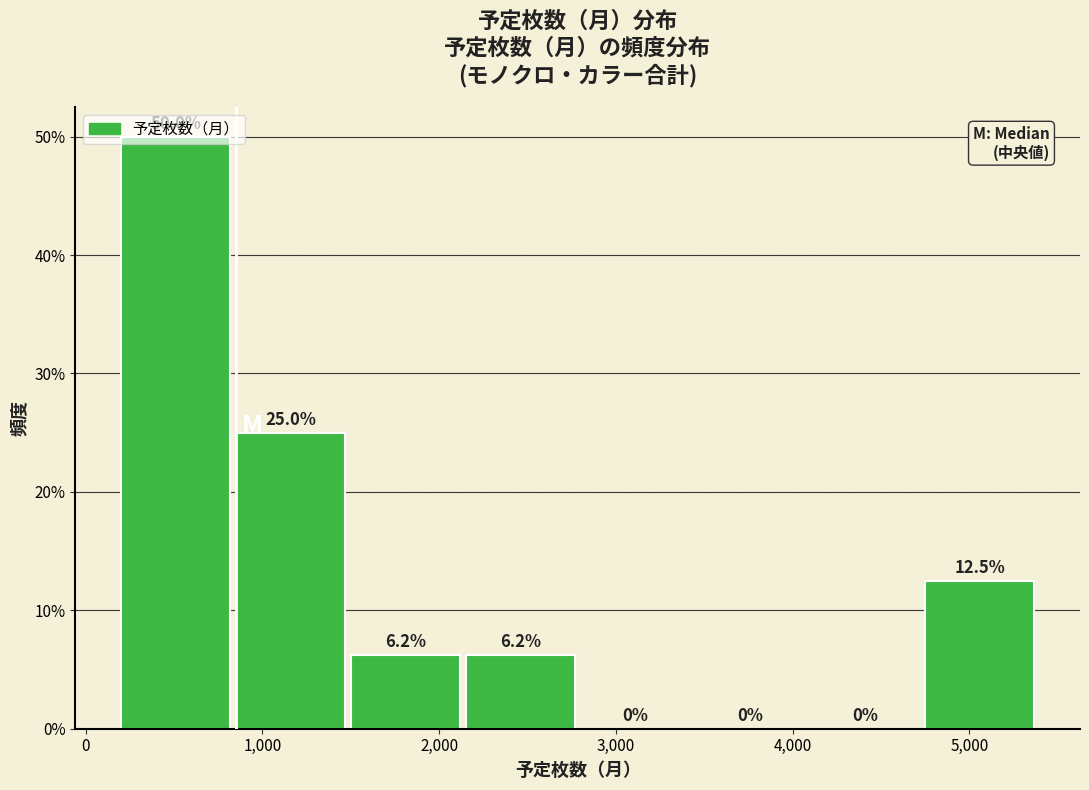

How tall is the bar that spans 850 to 1500 on the x-axis? The bar edges are not printed on the chart, so give them approximately, as read against the axis.

25.0